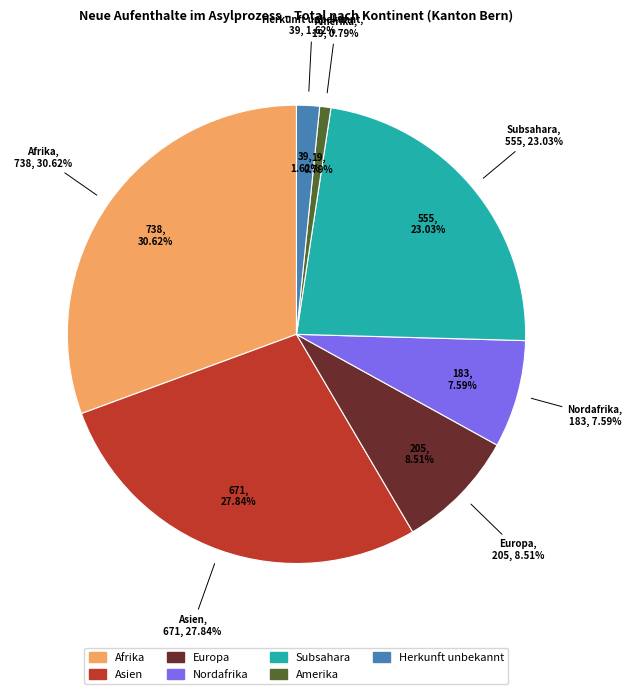

What is the change in value from Asien to Subsahara?

-116